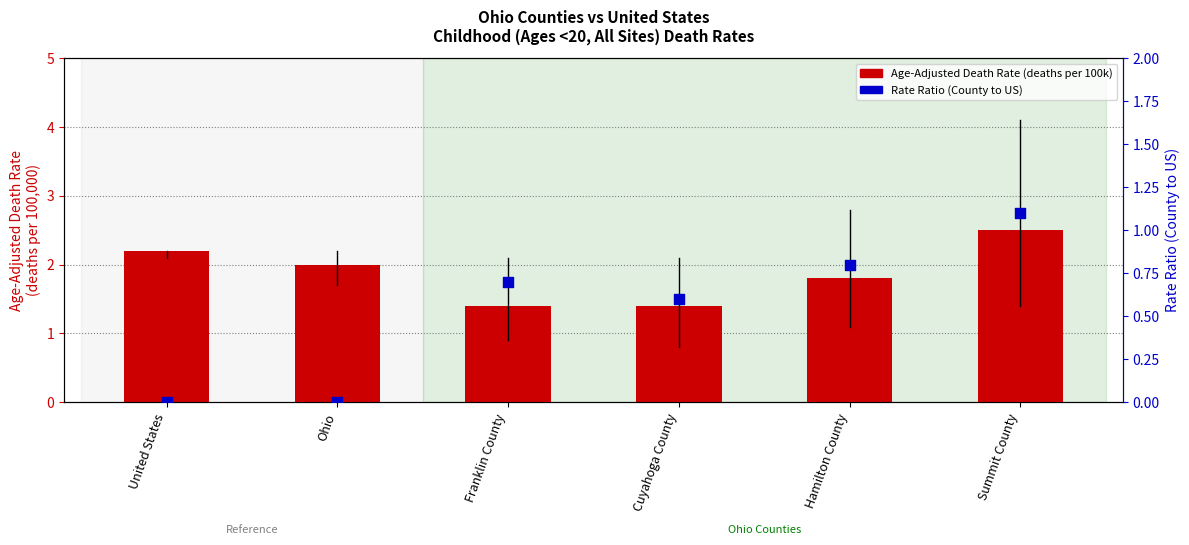

At which category is the sum across all series the highest?

Summit County